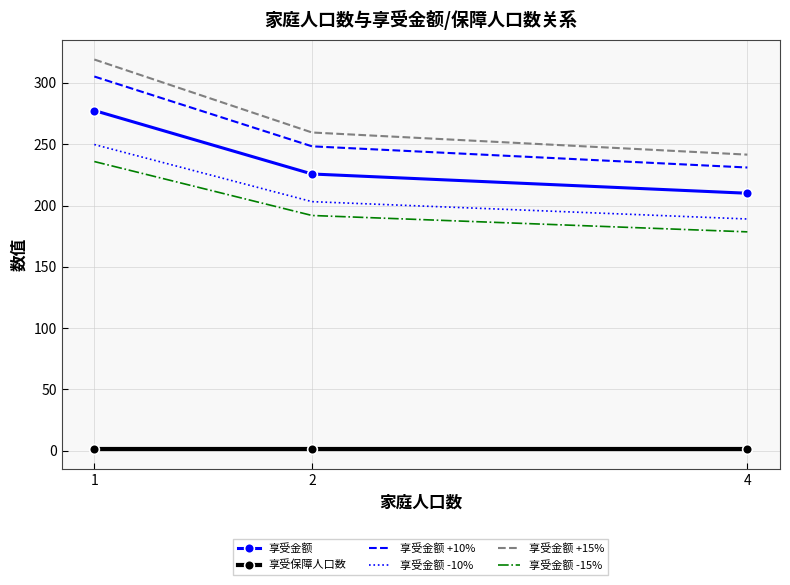

At which label does 享受金额 +15% reach its minimum?

4